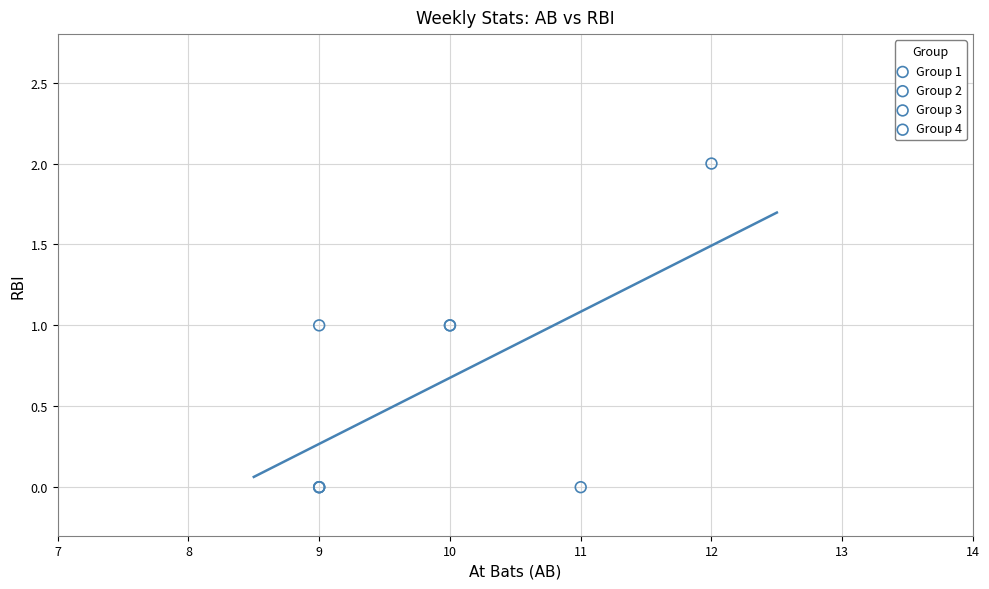

What are all the series names shown in the legend?

Group 1, Group 2, Group 3, Group 4